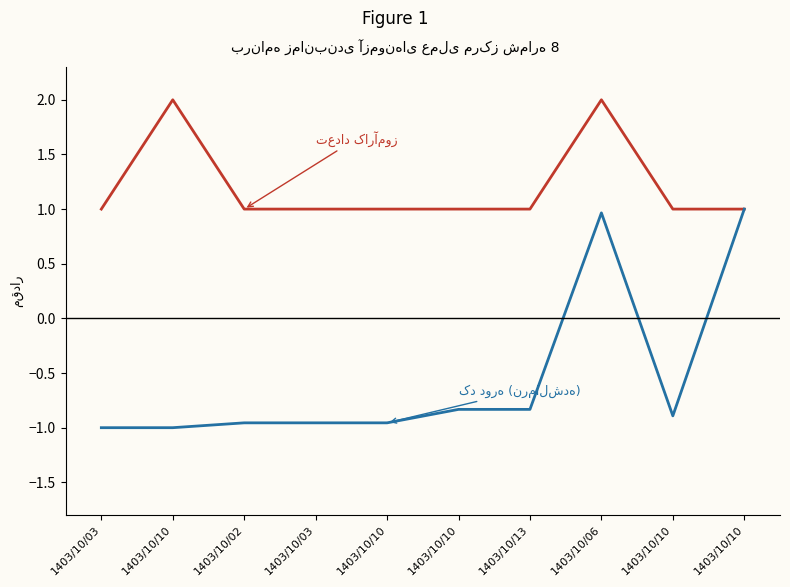

How many lines are shown in the chart?

2